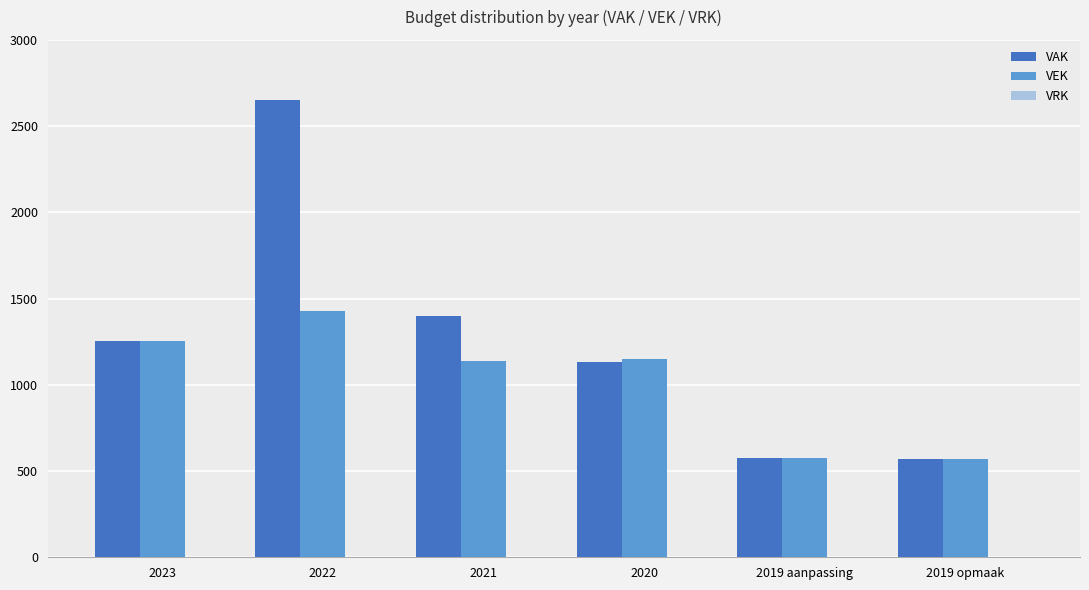

Which series has the largest range (max minus min)?

VAK